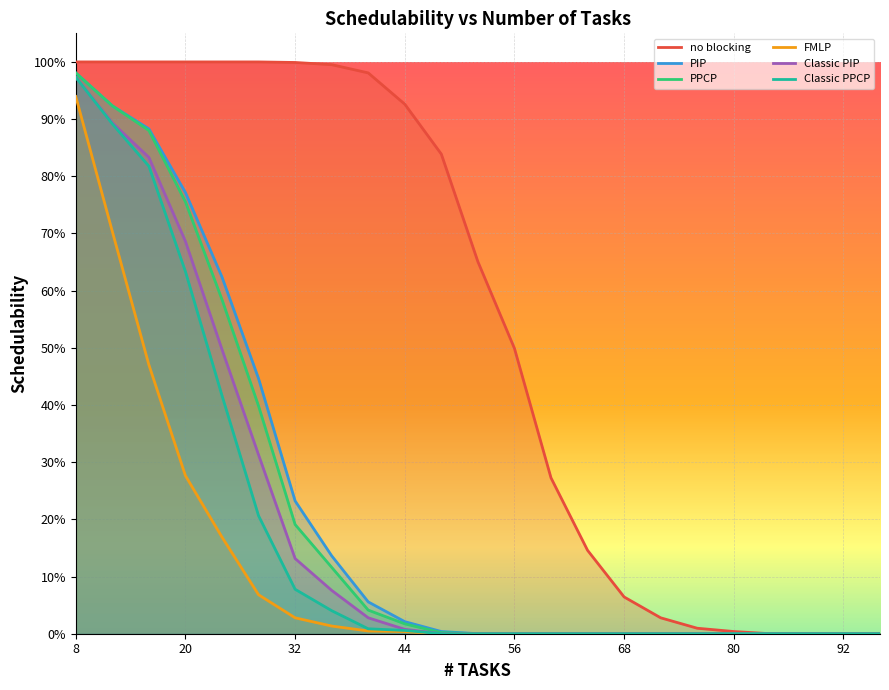

What are all the series names shown in the legend?

no blocking, PIP, PPCP, FMLP, Classic PIP, Classic PPCP